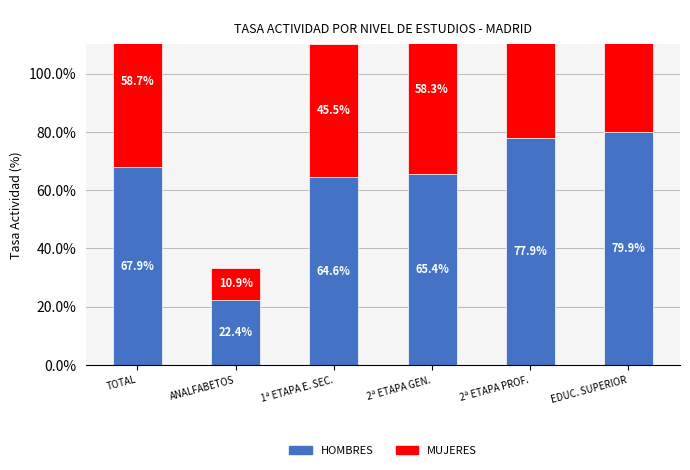

What is the difference between the second highest and minimum values in the HOMBRES series?

55.5